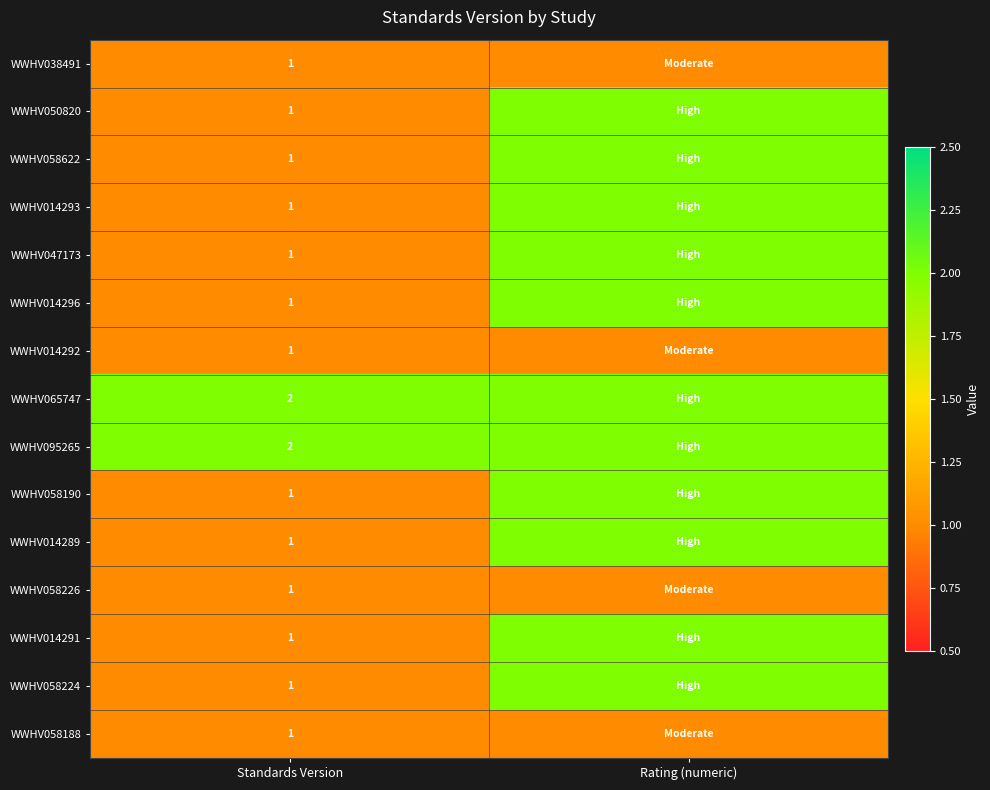

How many distinct data groups are displayed?

15